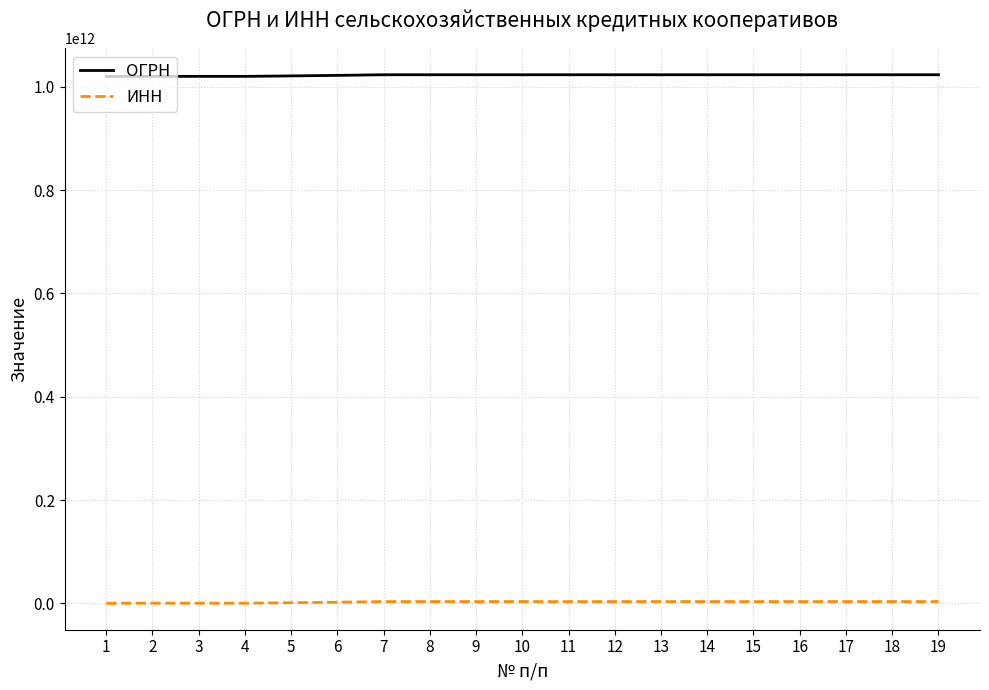

True or false: ИНН and ОГРН intersect in this chart.

False